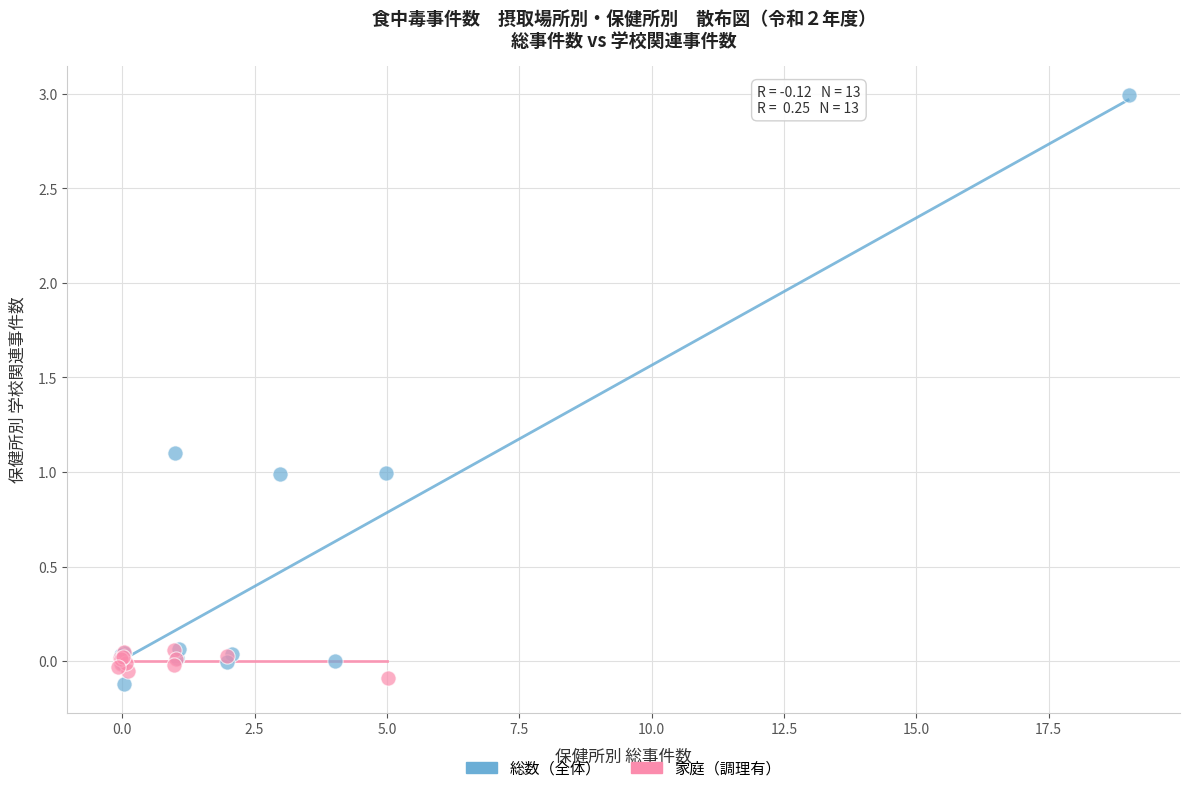

What are all the series names shown in the legend?

総数（全体）, 家庭（調理有）